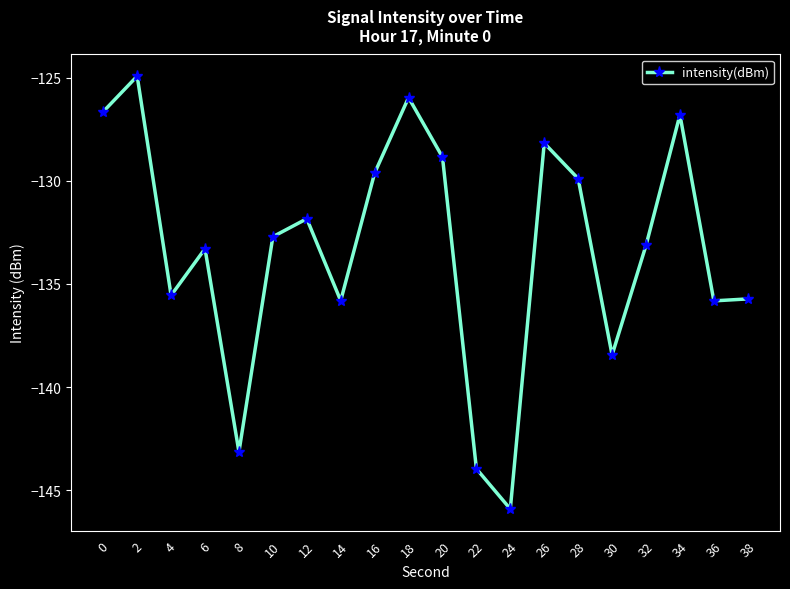

Which has a higher value, 26 or 20?

26